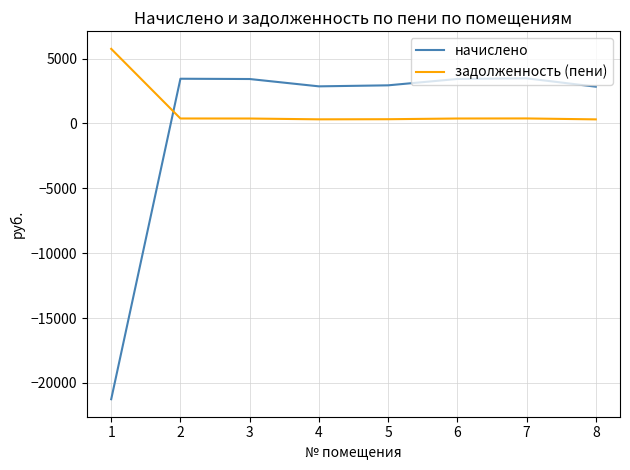

What is the average value of the задолженность (пени) series?

1030.1